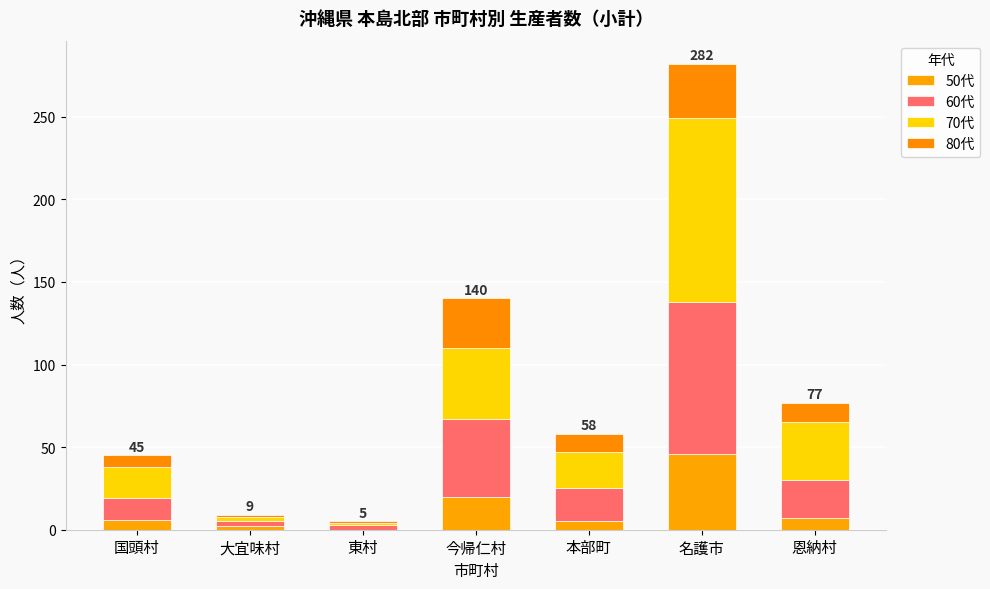

Does the chart contain stacked bars?

Yes